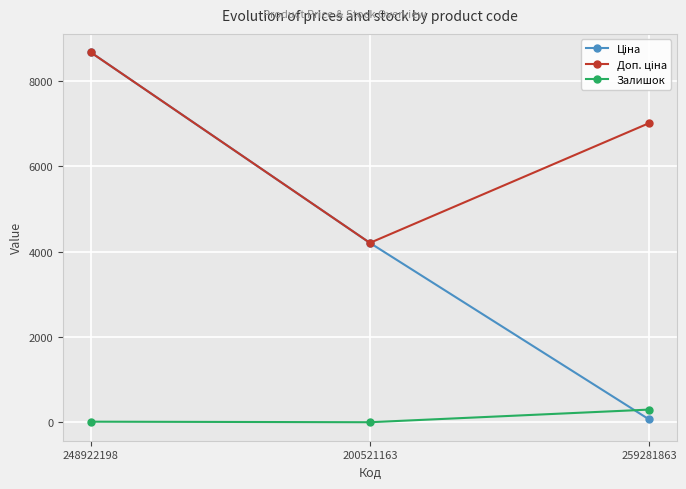

How many distinct data groups are displayed?

3